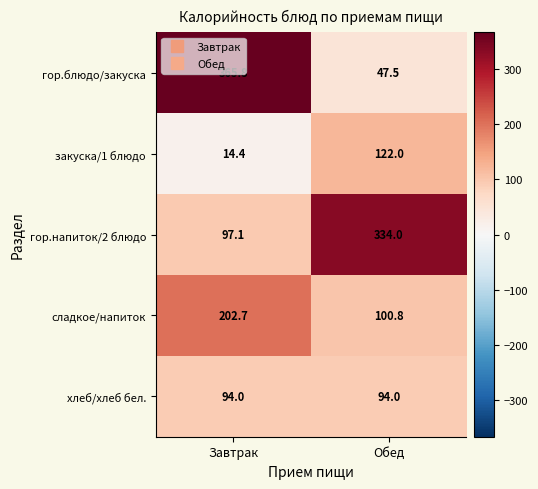

Rank the categories by гор.блюдо/закуска value from lowest to highest.

Обед, Завтрак